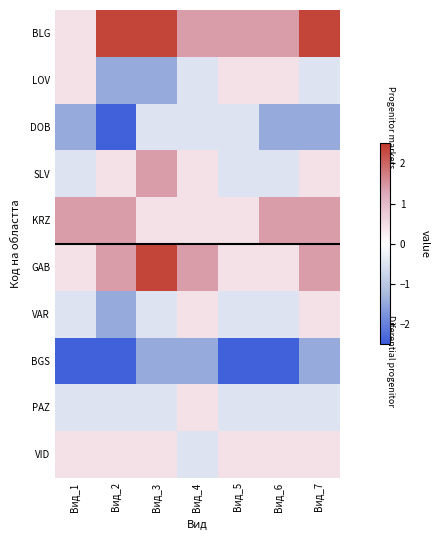

What is the maximum value shown in the chart?

2.4